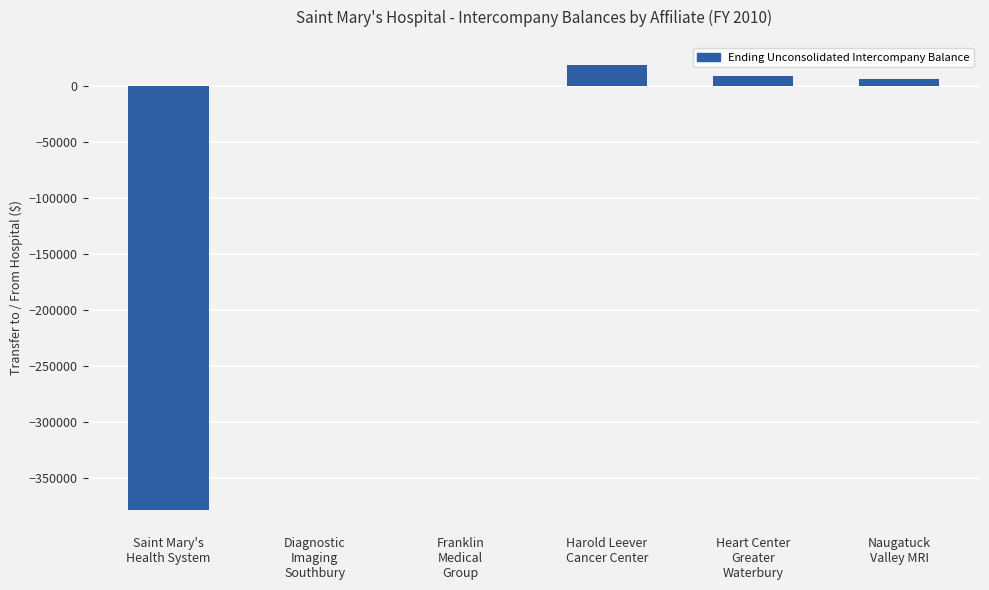

What is the change in value from Saint Mary's
Health System to Harold Leever
Cancer Center?

+396565